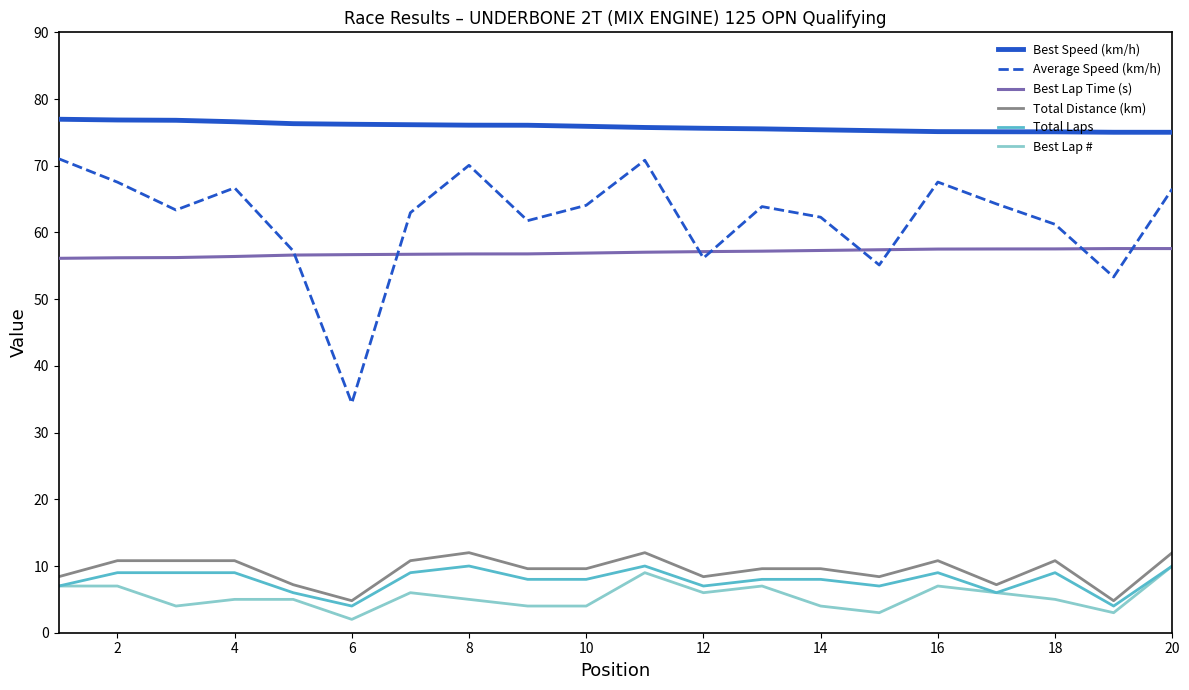

Which series has the largest total across all categories?

Best Speed (km/h)